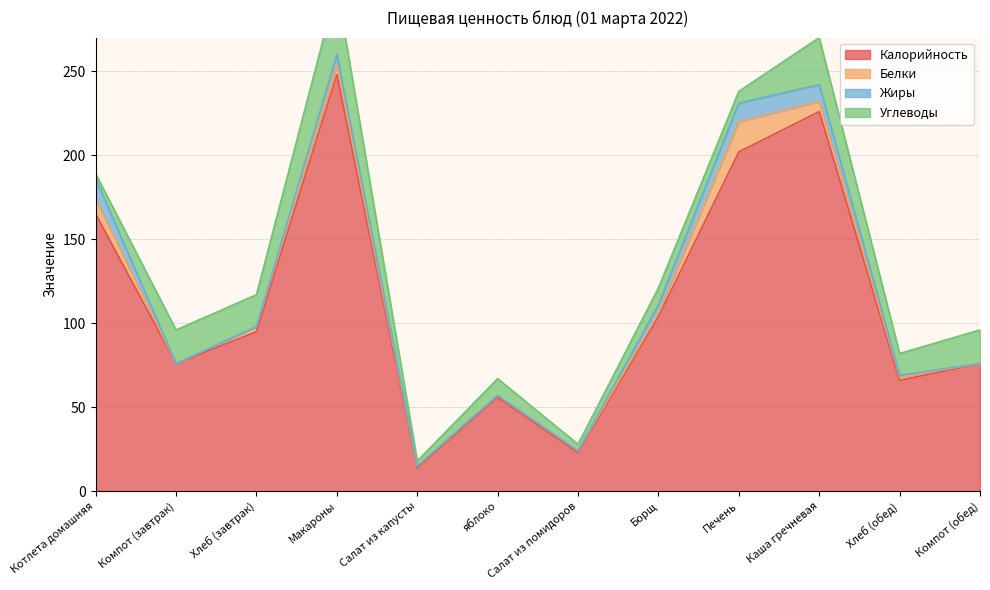

What is the label of the 8th point from the right?

Салат из капусты